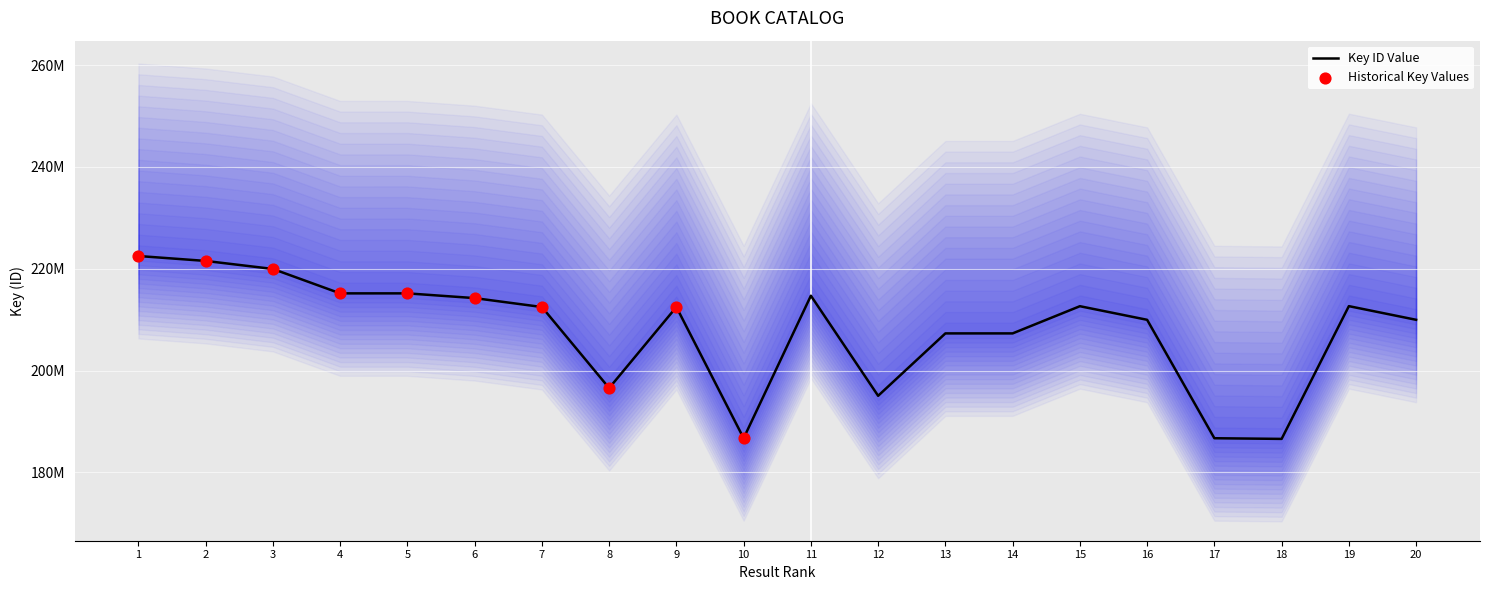

Approximately how many times larger is the value at 10 compared to 20?

0.9